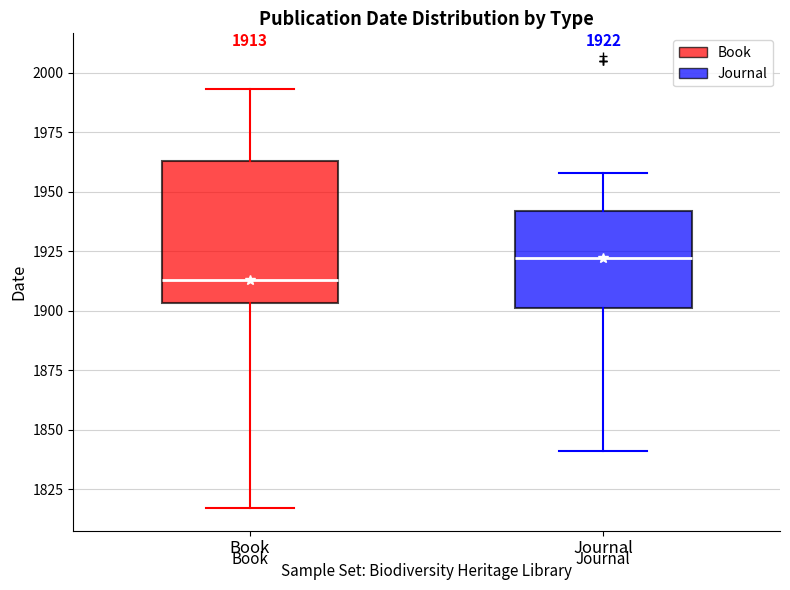

Which box's median line is the lowest?

Book